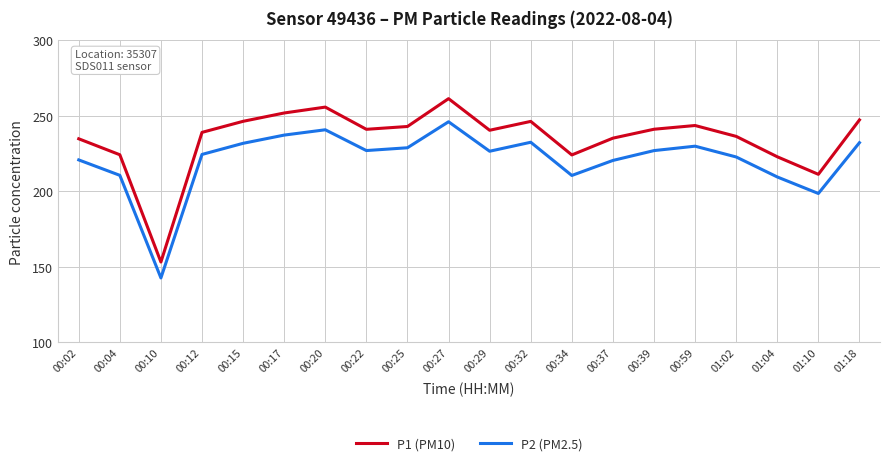

Read the P2 (PM2.5) value at 00:10.

142.6